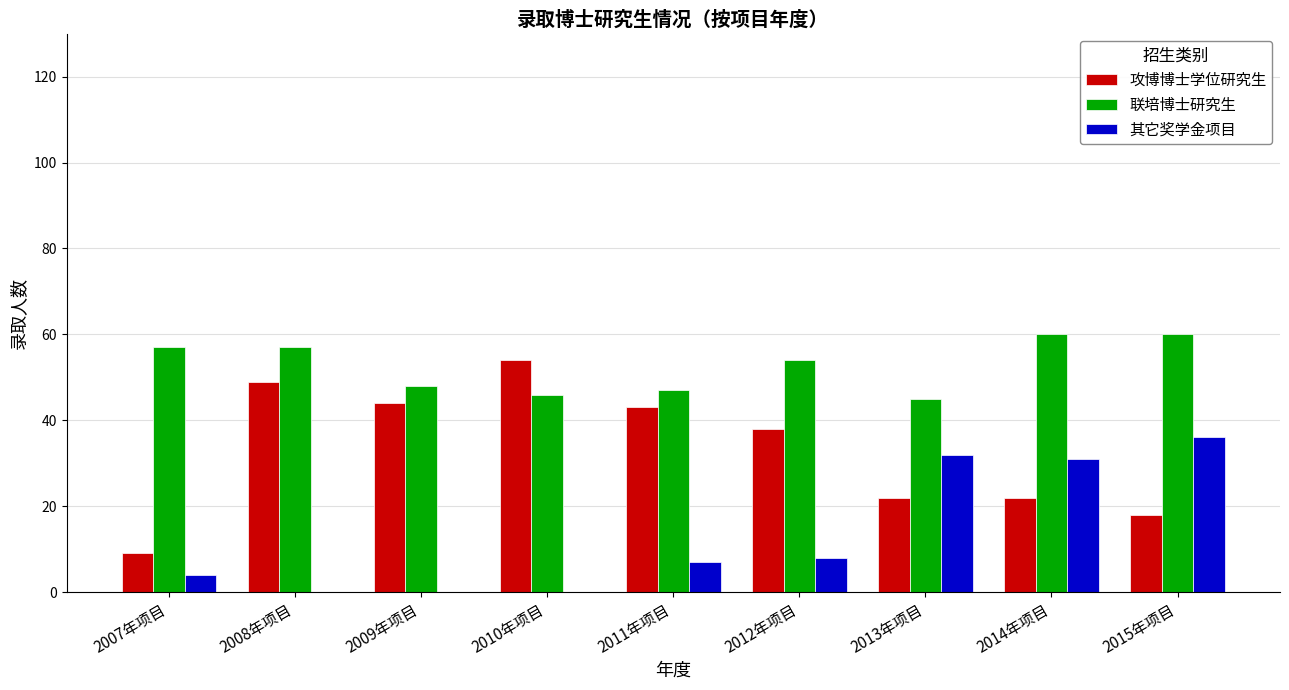

Reading left to right, list all the values displayed in this chart.

攻博博士学位研究生: 9	49	44	54	43	38	22	22	18
联培博士研究生: 57	57	48	46	47	54	45	60	60
其它奖学金项目: 4	0	0	0	7	8	32	31	36